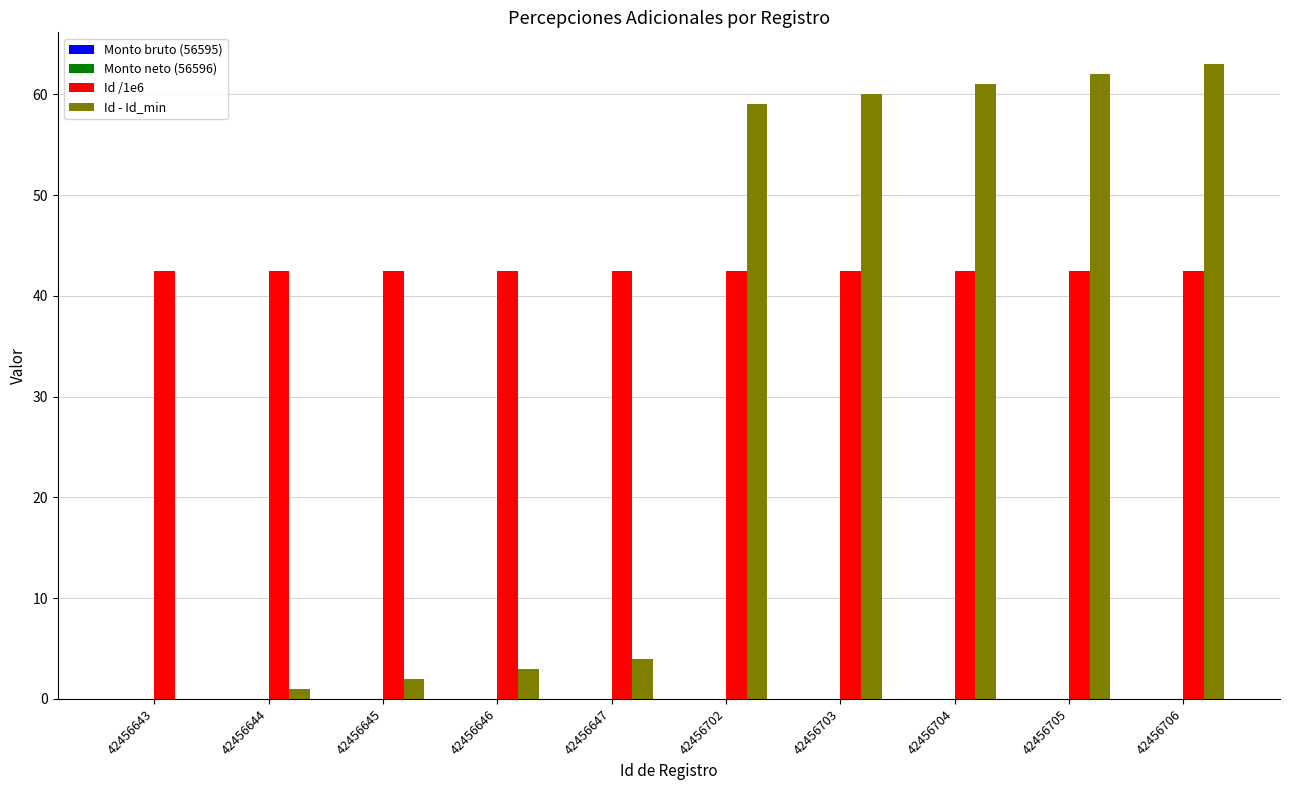

Does the chart contain stacked bars?

No